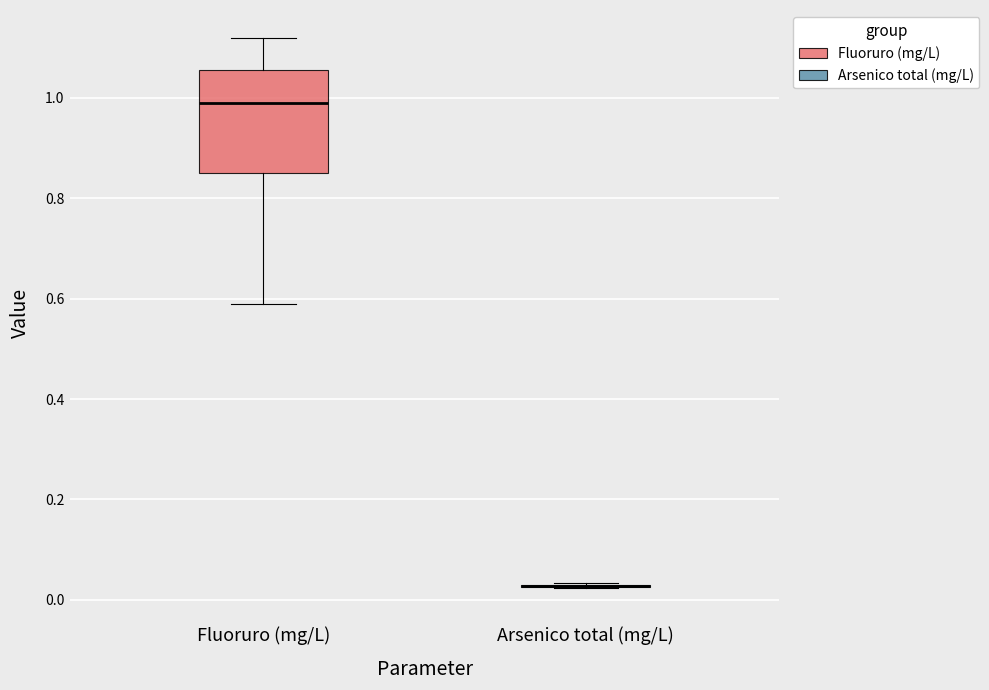

Reading left to right, transcribe this box plot: for each box, give where its median line is, the range the box spans, and where its two whiskers end, as read against the y-axis. The values are not printed on the chart, so give them approximately, as read against the axis.

Fluoruro (mg/L): median 1.00, box 0.86 to 1.06, whiskers 0.60 to 1.12
Arsenico total (mg/L): box collapsed to a line at 0.02, whiskers 0.02 to 0.04